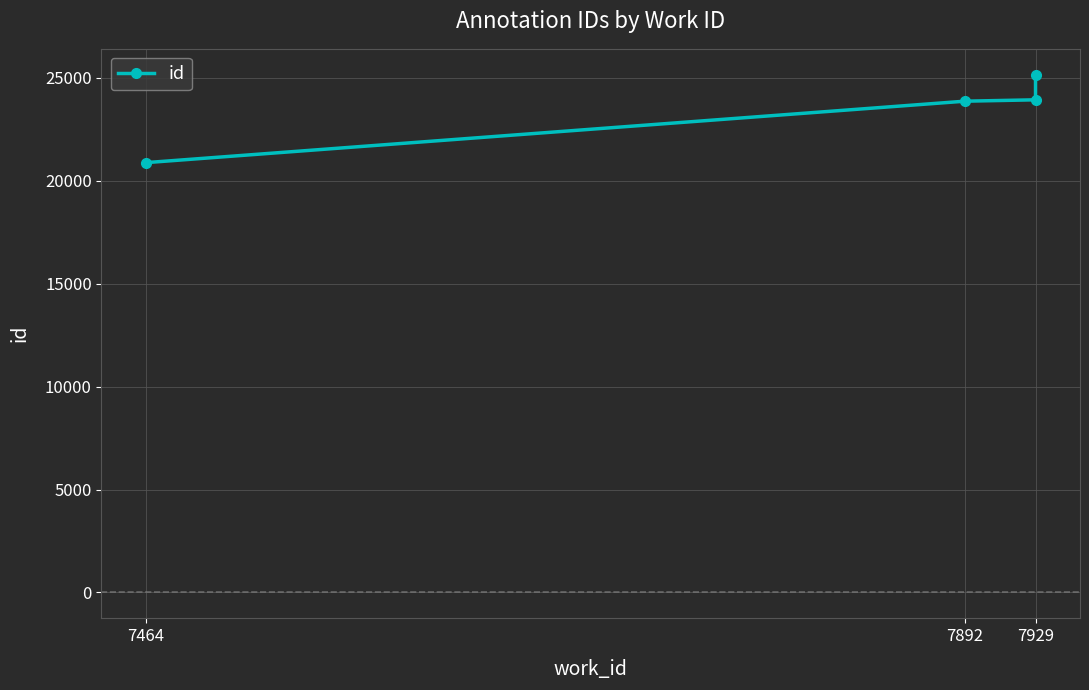

What is the value of the 4th point from the left?

25155